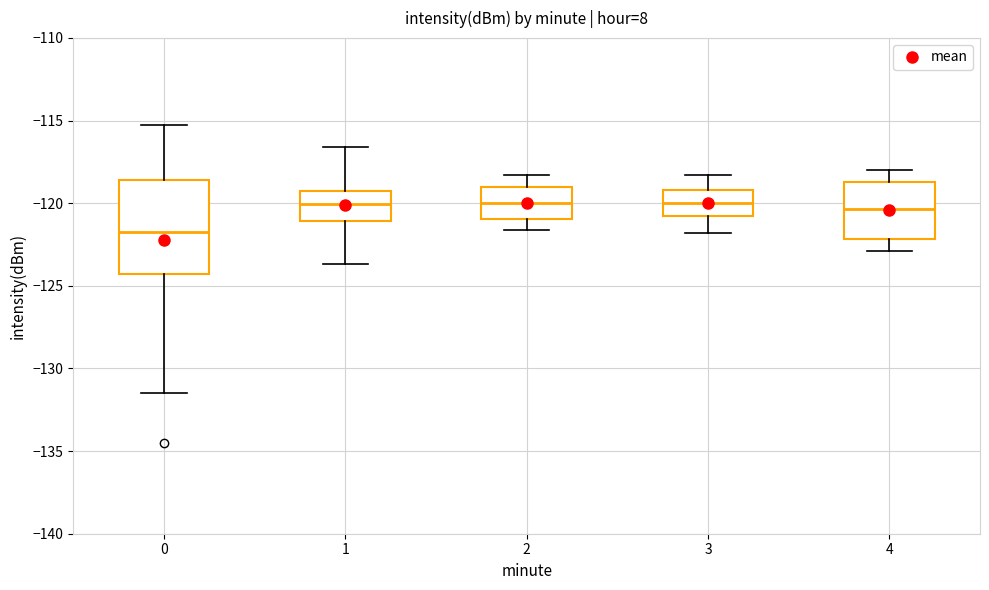

Which box is the tallest, from its lower edge to its upper edge?

0